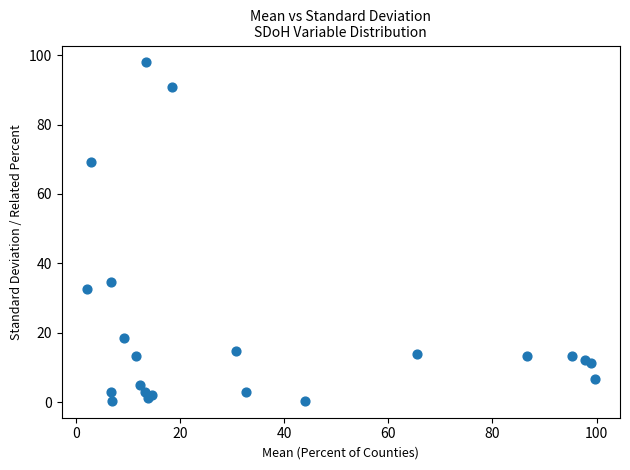

What is the range of X values (max minus min)?

97.6